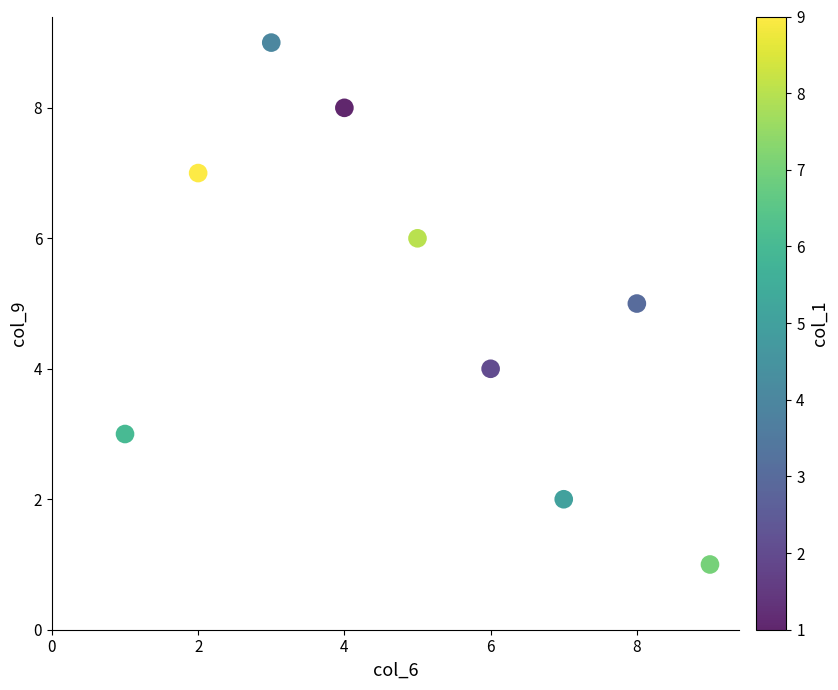

What is the average Y value?

5